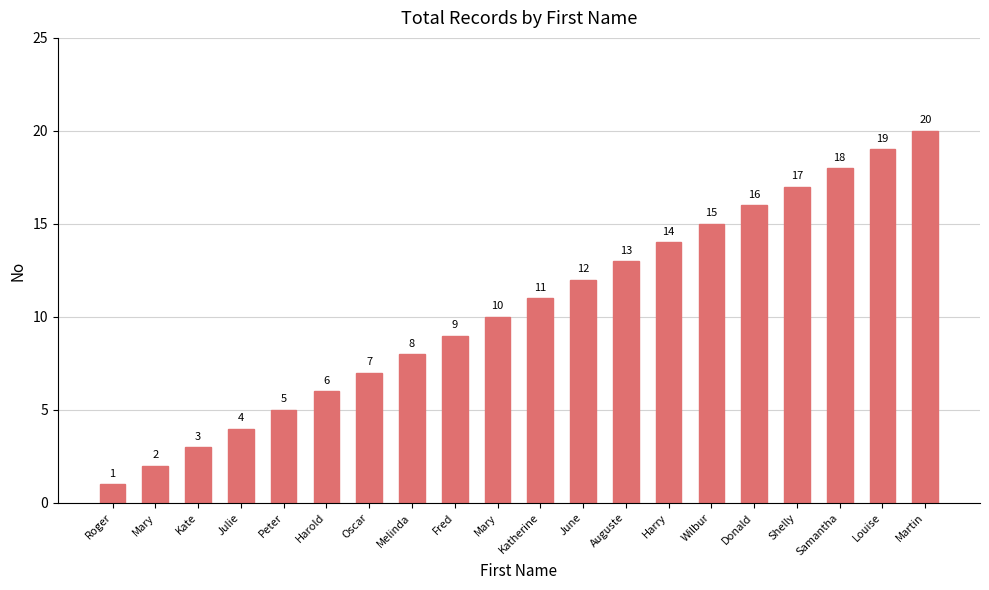

How many values are below 11?

10